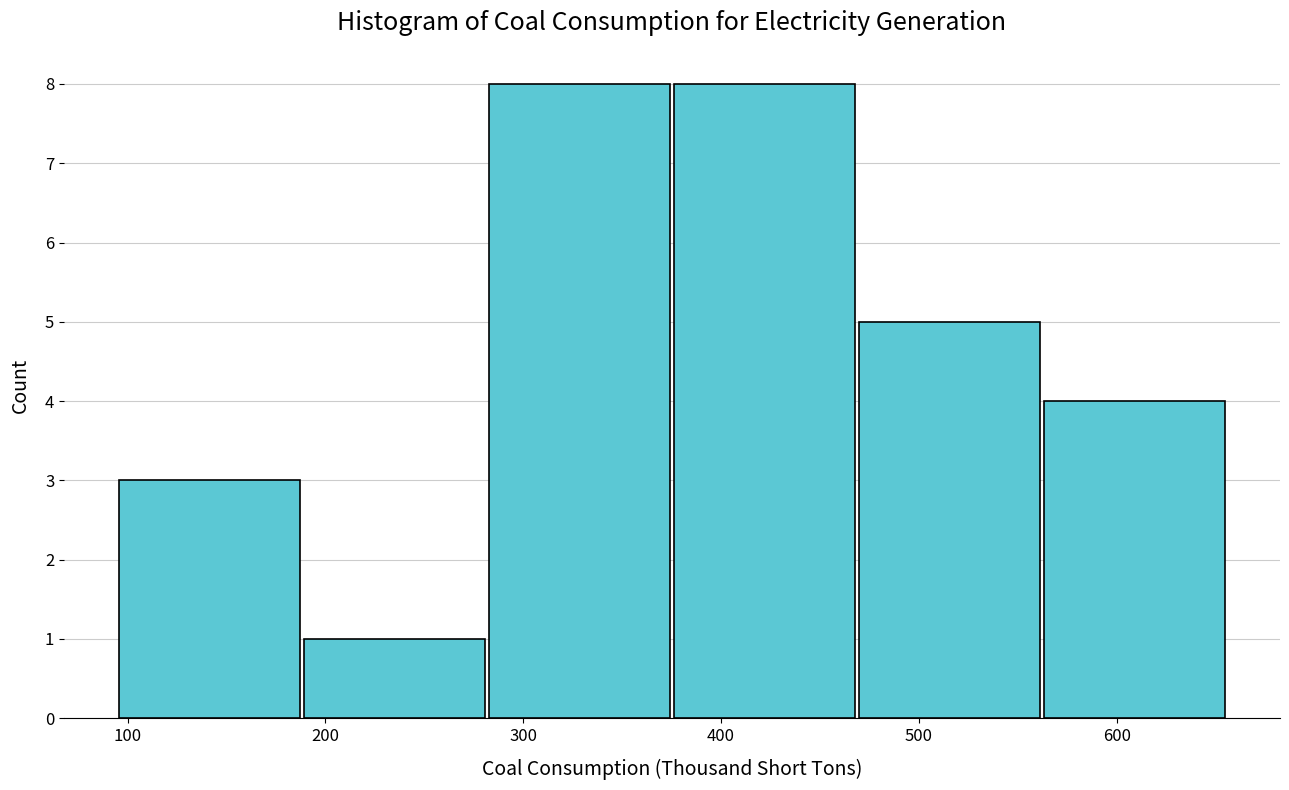

How tall is the bar that spans 90 to 190 on the x-axis? Neither the bar edges nor the heights are printed on the chart, so give them approximately, as read against the axes.

3